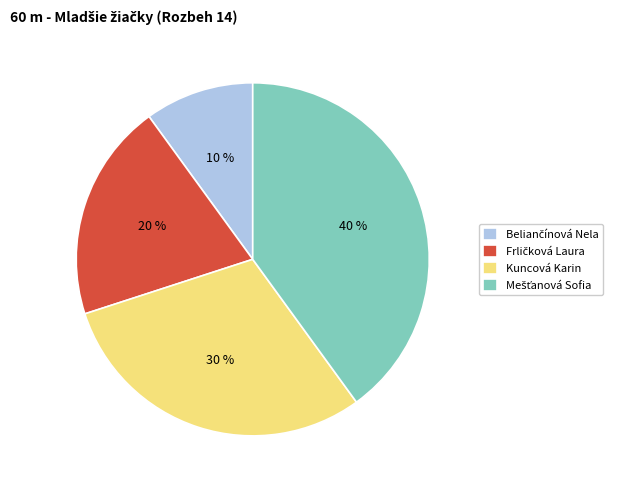

To the nearest percent, what percentage of the pie is Kuncová Karin?

30%